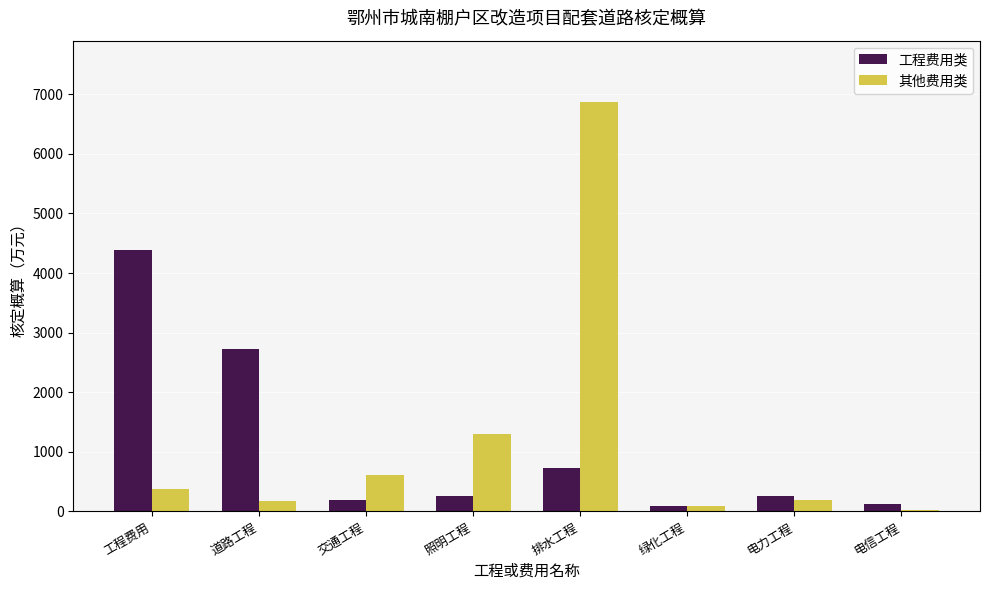

How many bars are there in total?

16